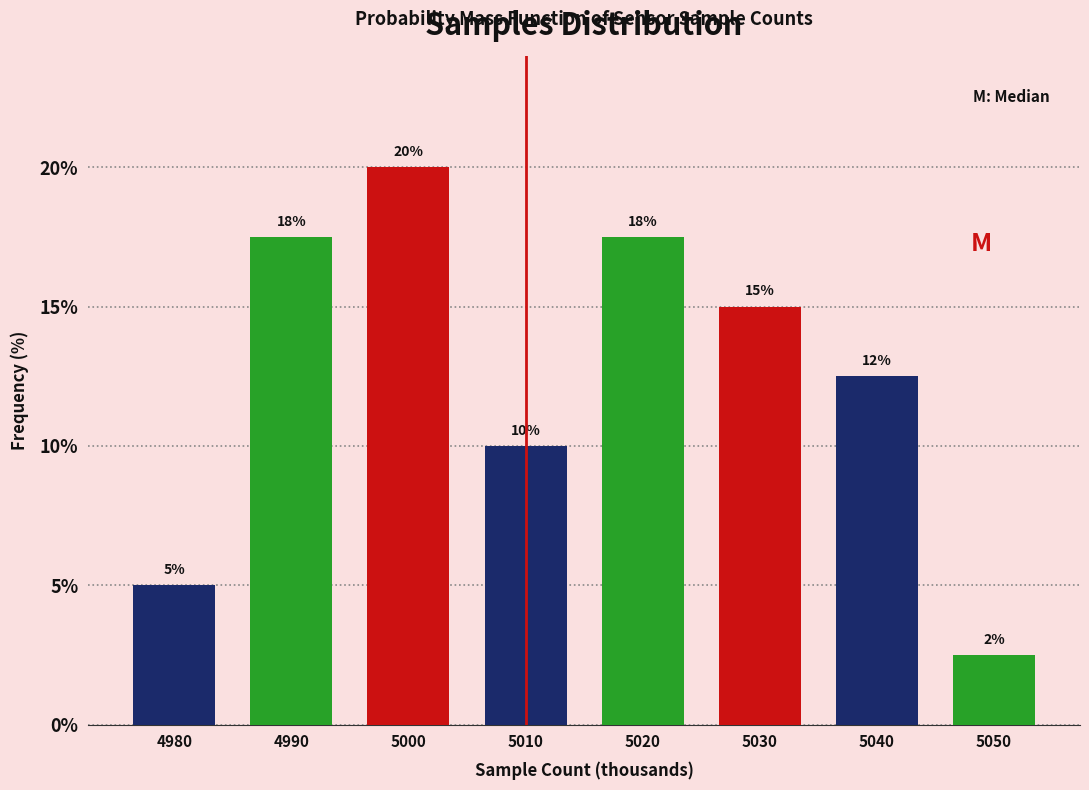

What is the ratio of the value at 5030 to the value at 5040?

1.2